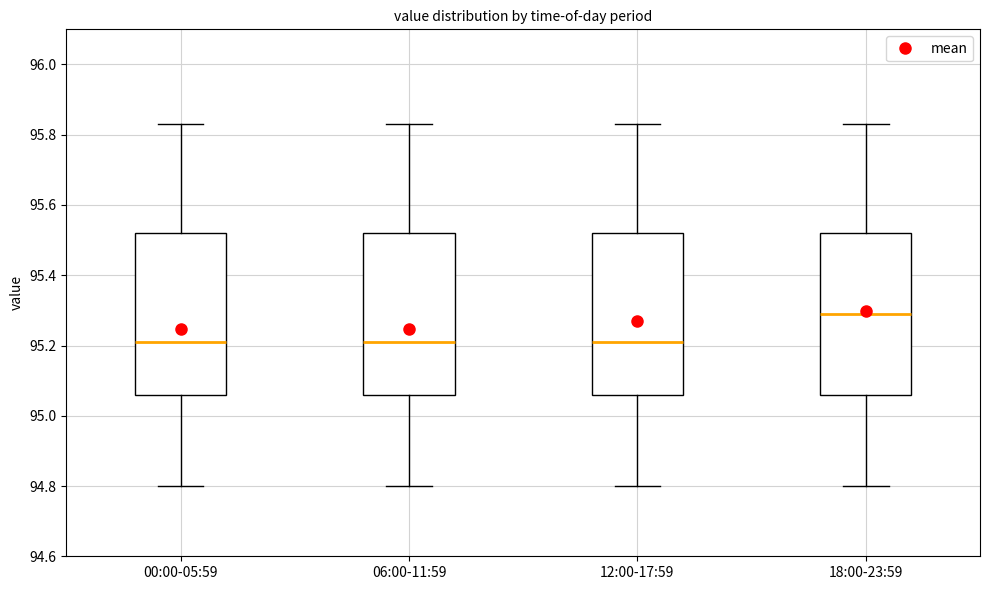

Reading left to right, transcribe this box plot: for each box, give where its median line is, the range the box spans, and where its two whiskers end, as read against the y-axis. The values are not printed on the chart, so give them approximately, as read against the axis.

00:00-05:59: median 95.22, box 95.06 to 95.52, whiskers 94.80 to 95.84
06:00-11:59: median 95.22, box 95.06 to 95.52, whiskers 94.80 to 95.84
12:00-17:59: median 95.22, box 95.06 to 95.52, whiskers 94.80 to 95.84
18:00-23:59: median 95.30, box 95.06 to 95.52, whiskers 94.80 to 95.84